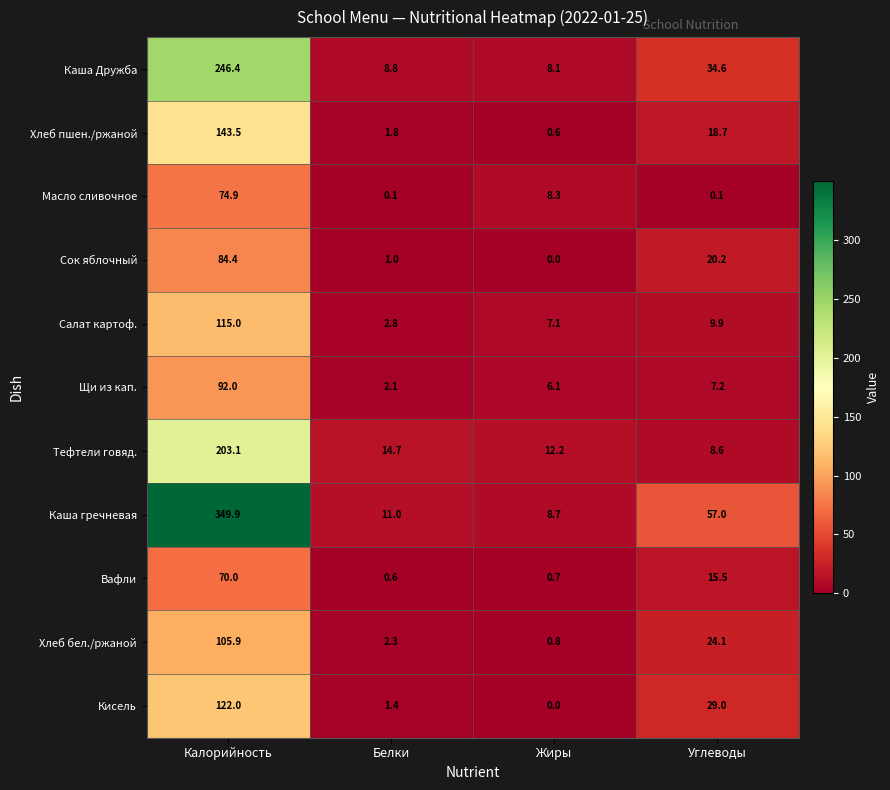

At Углеводы, list the series in order from smallest to largest.

Масло сливочное, Щи из кап., Тефтели говяд., Салат картоф., Вафли, Хлеб пшен./ржаной, Сок яблочный, Хлеб бел./ржаной, Кисель, Каша Дружба, Каша гречневая